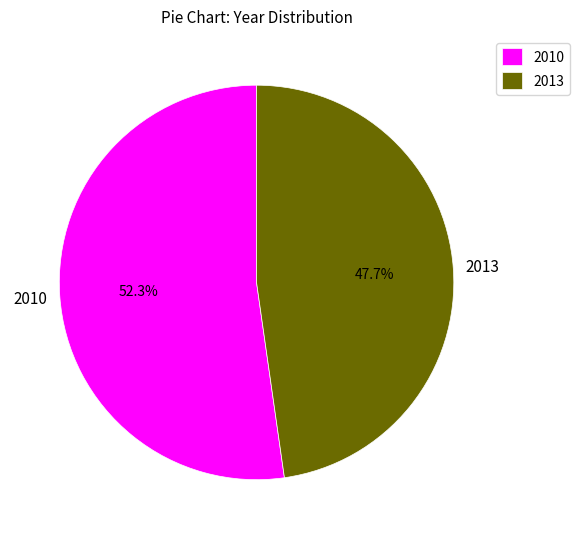

What is the majority slice?

2010